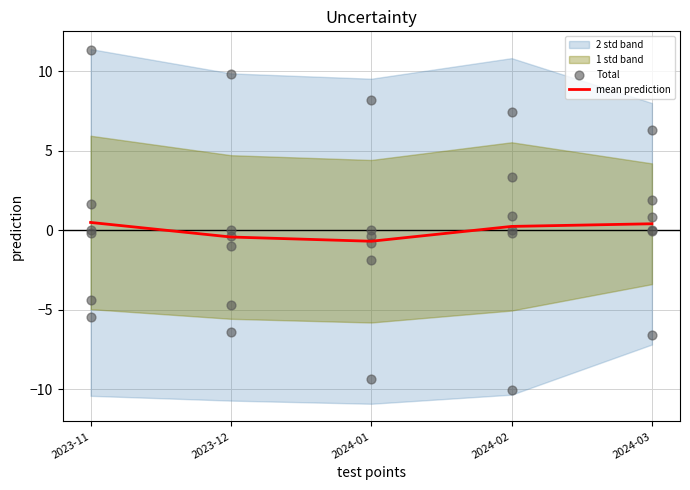

True or false: mean prediction has a value of 0.5 at 2023-11.

True